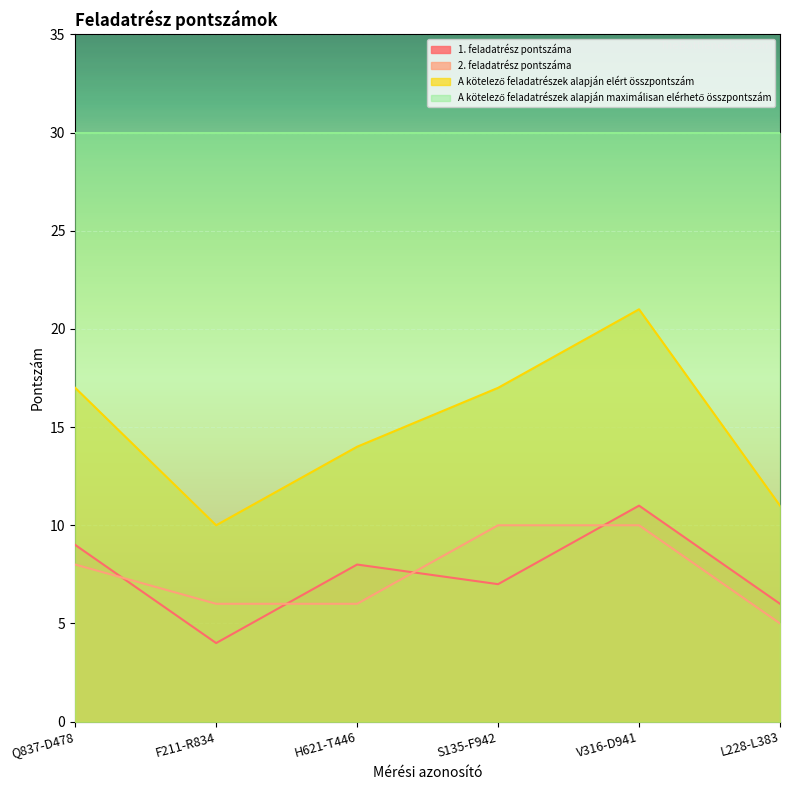

True or false: 1. feladatrész pontszáma and A kötelező feladatrészek alapján elért összpontszám intersect in this chart.

False